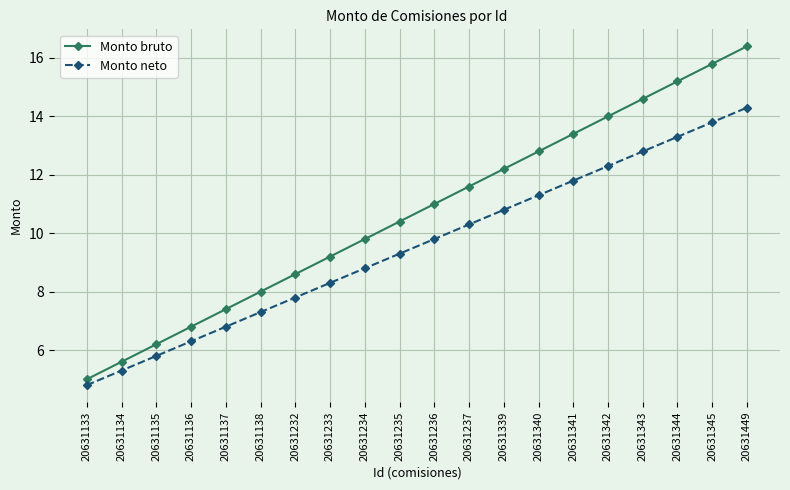

What is the average value of the Monto bruto series?

10.7